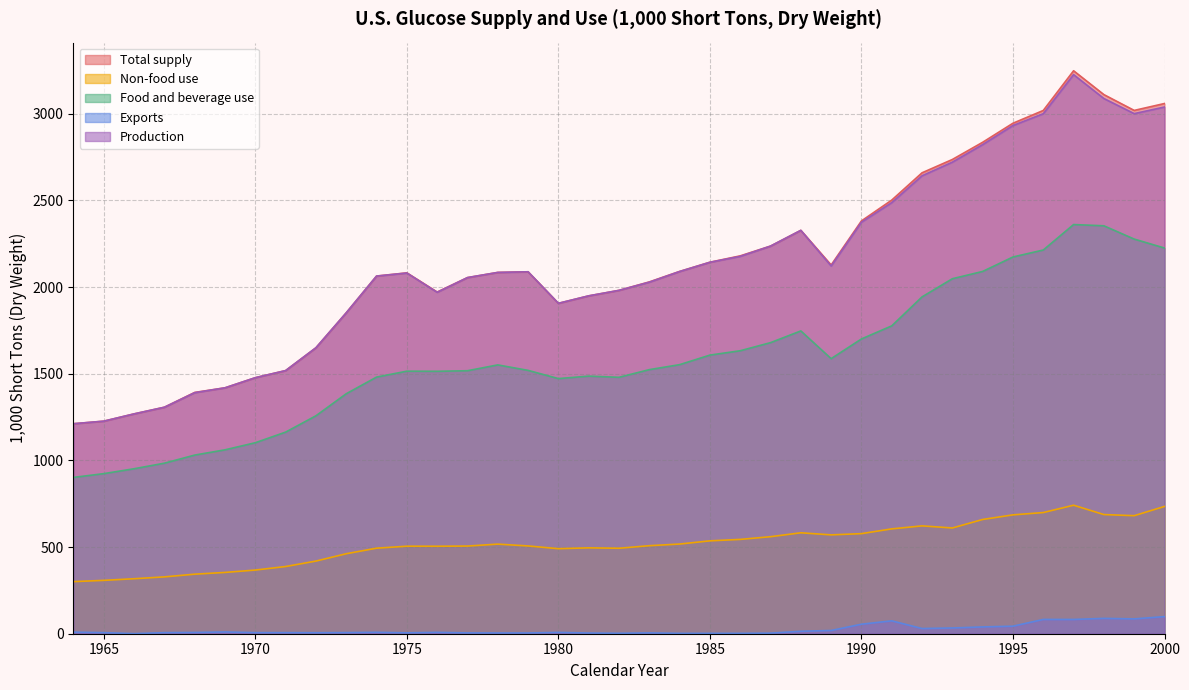

True or false: Exports has more than 0 interior local peaks.

True